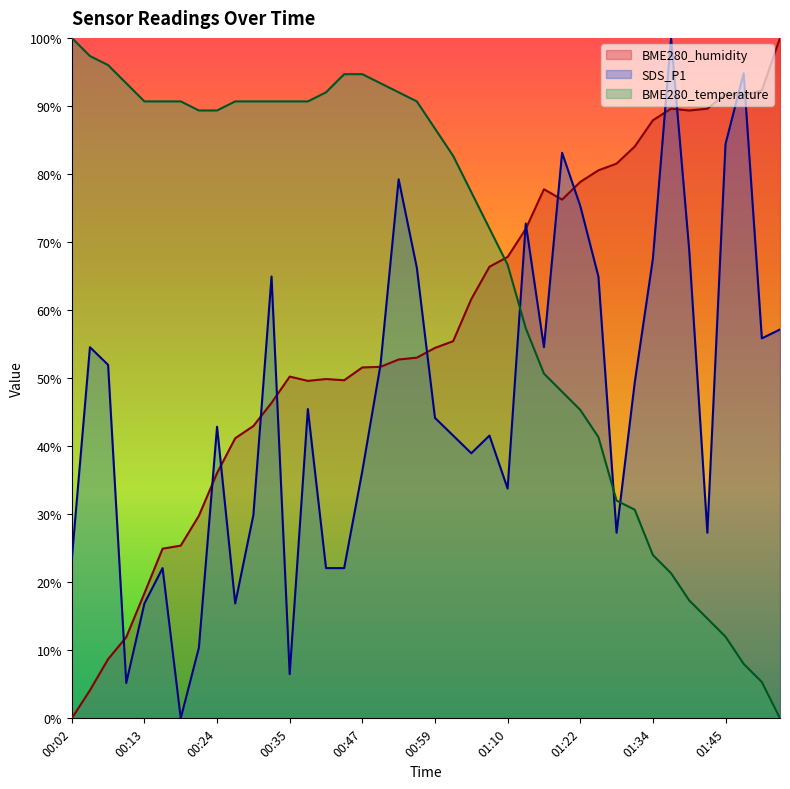

What is the value of the SDS_P1 point at the 40th from the left?

57.1